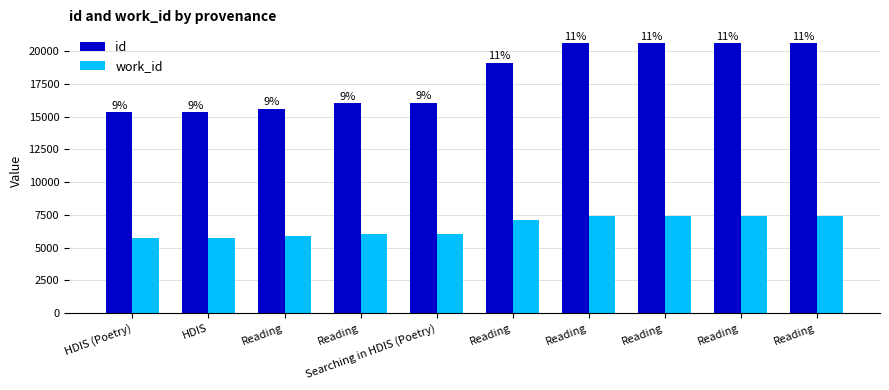

How many bars are there in each group?

2